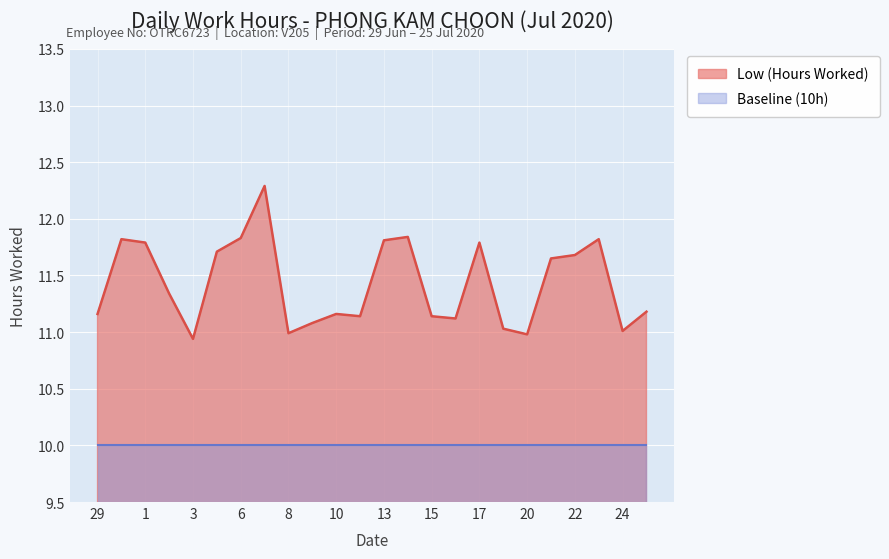

Reading left to right, what are all the values shown in this chart?

11.2	11.8	11.8	11.3	10.9	11.7	11.8	12.3	11.0	11.1	11.2	11.1	11.8	11.8	11.1	11.1	11.8	11.0	11.0	11.7	11.7	11.8	11.0	11.2